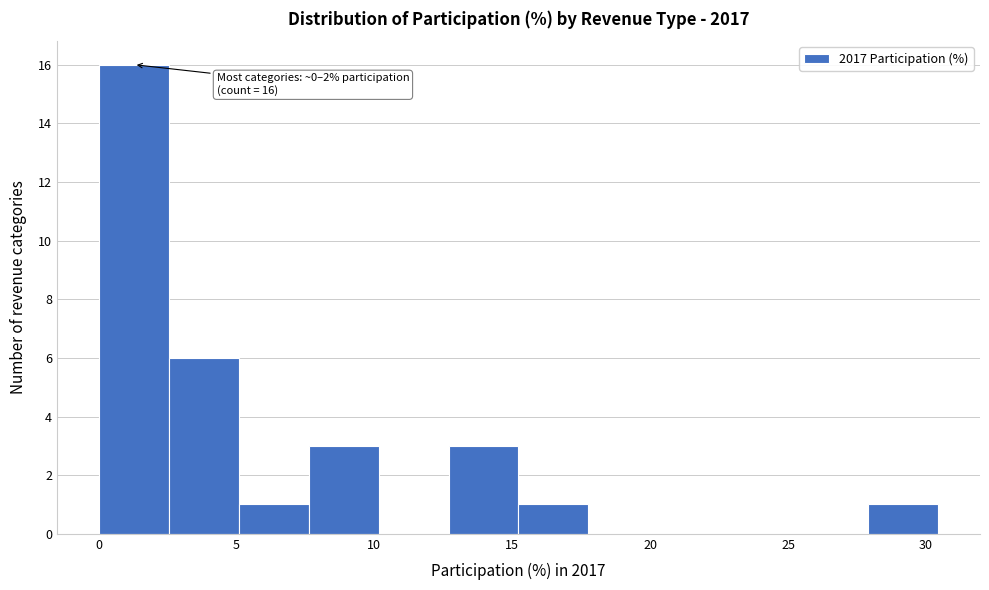

Over which range of the x-axis is the bar tallest?

0.0 to 2.5